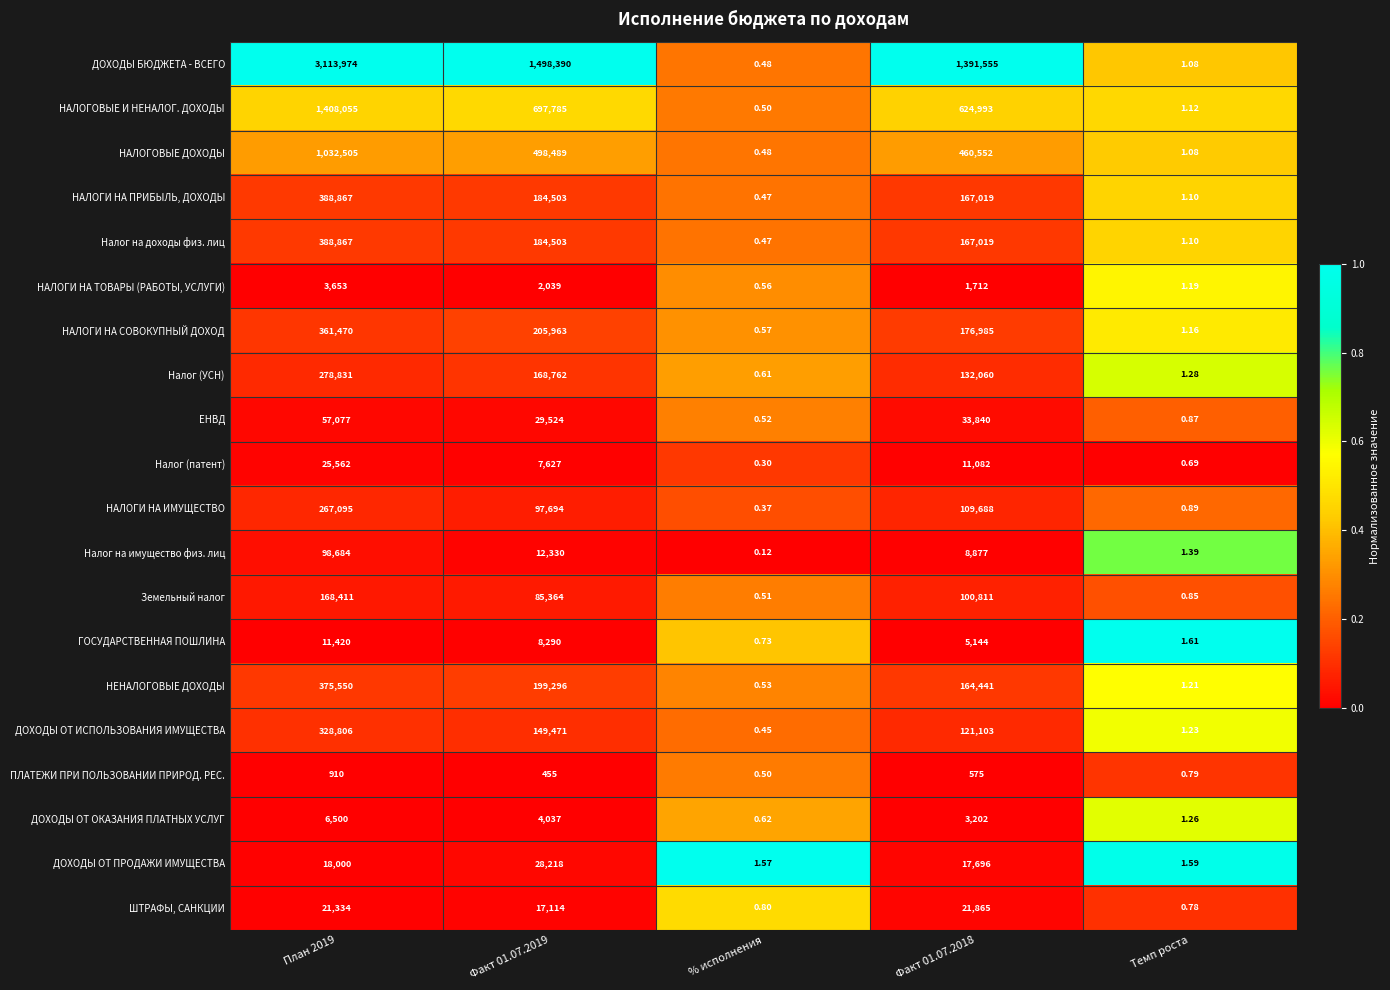

Is the value of ШТРАФЫ, САНКЦИИ at % исполнения greater than the value of НАЛОГИ НА ПРИБЫЛЬ, ДОХОДЫ at % исполнения?

Yes